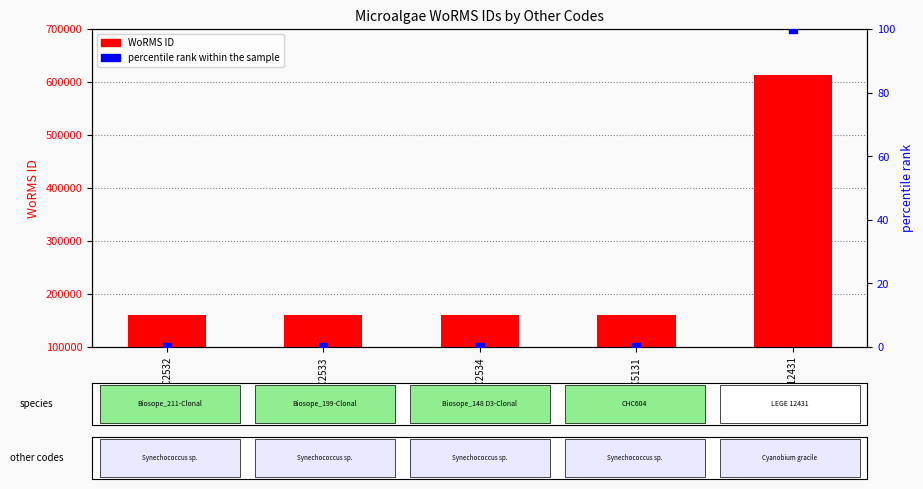

Which series has the largest Y range (max minus min)?

WoRMS ID